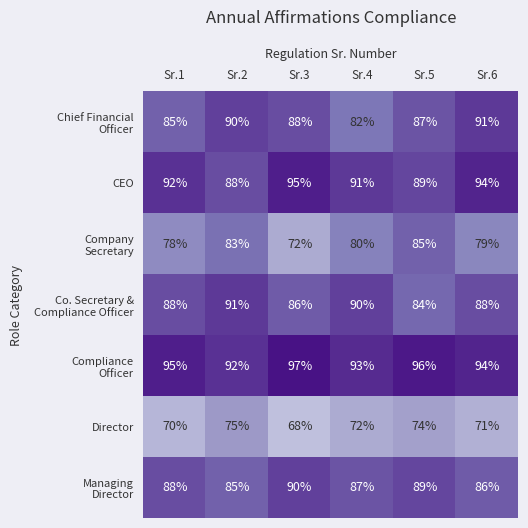

At which label does Director first exceed 72?

Sr.2